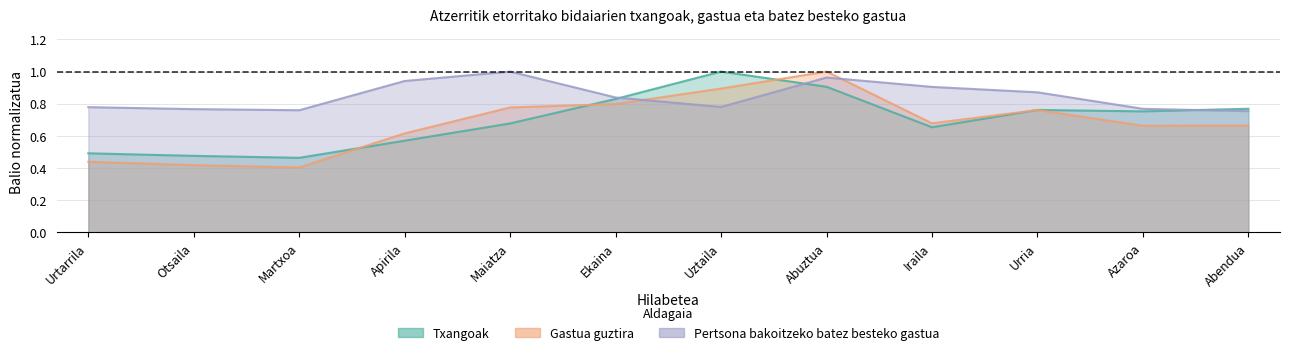

In Gastua guztira, how many points are lower than both neighbors (excluding endpoints)?

3